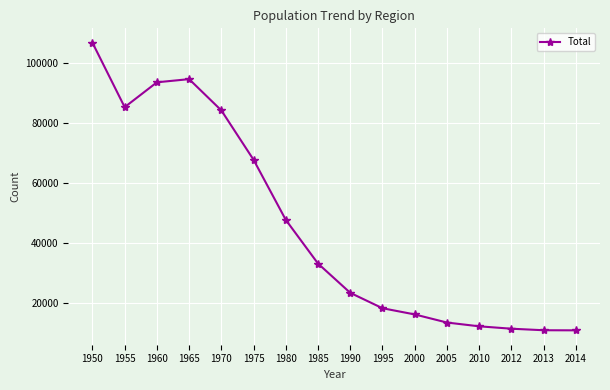

Which label corresponds to the largest value in the chart?

1950